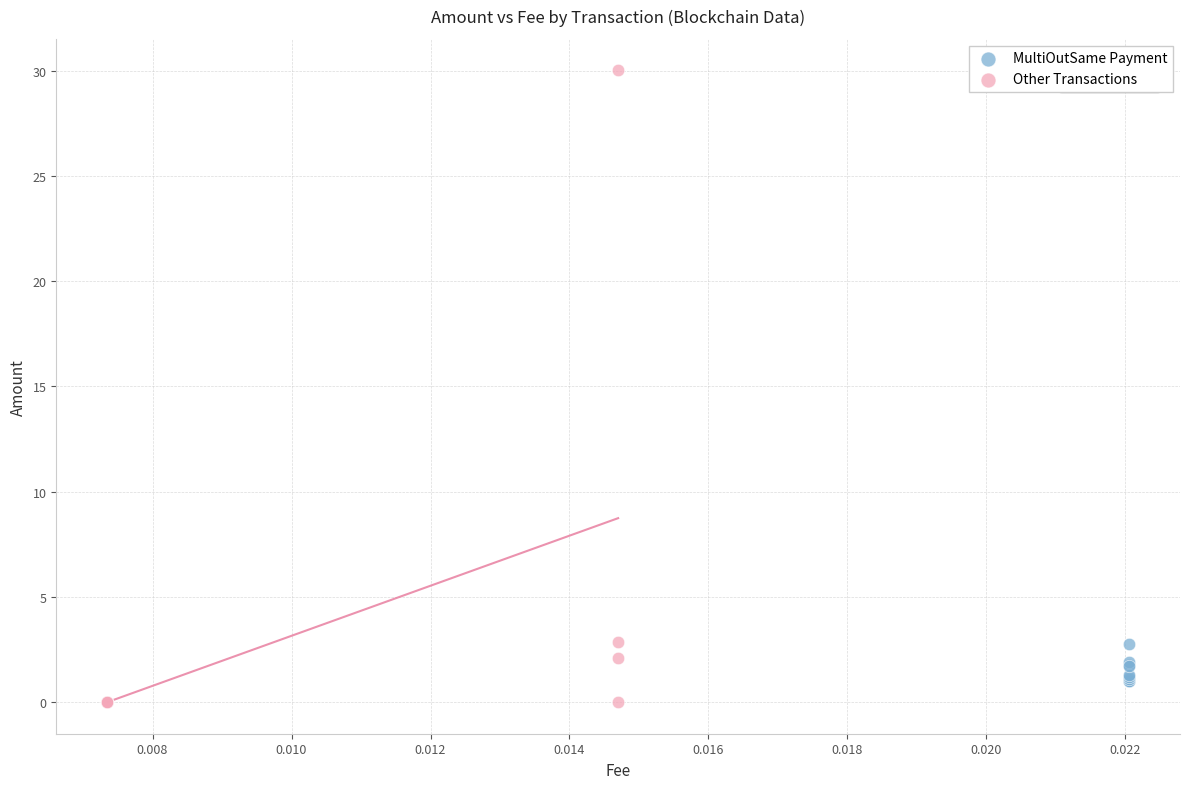

Which series has the widest spread of Y values?

Other Transactions